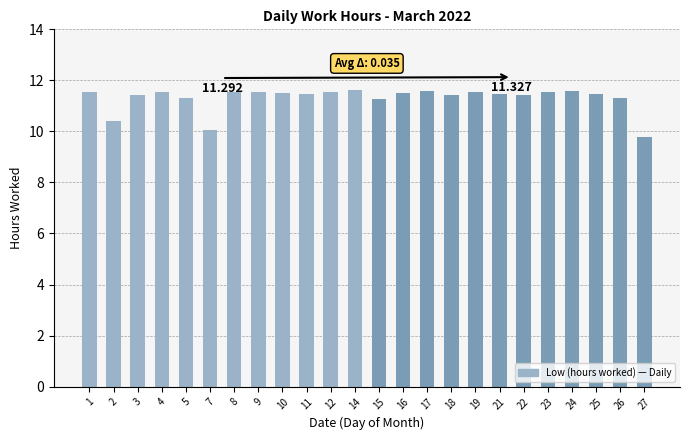

Are the bars horizontal?

No